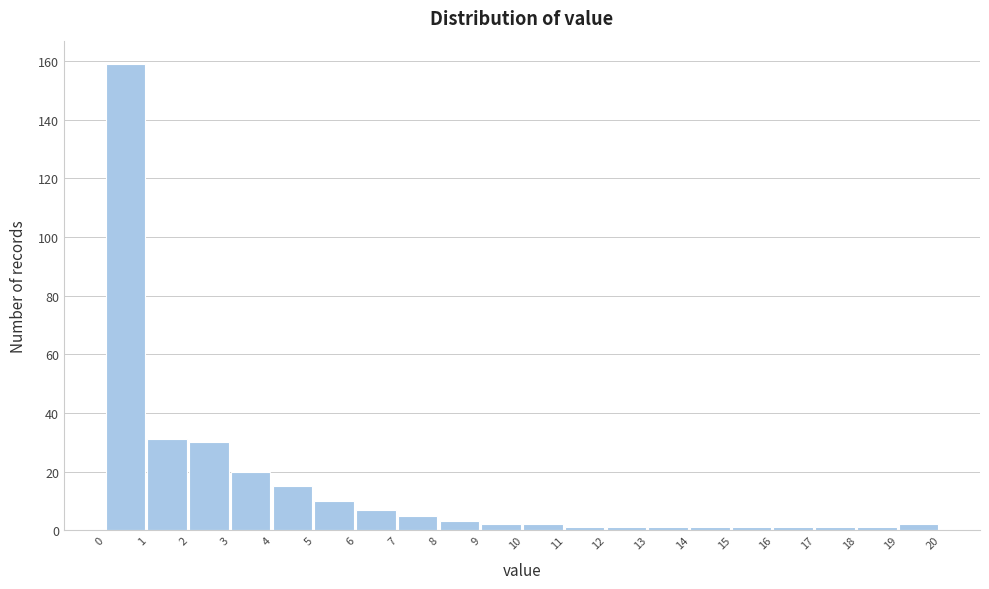

How tall is the bar that spans 19 to 20 on the x-axis? The values are not printed on the chart, so give them approximately, as read against the axis.

2